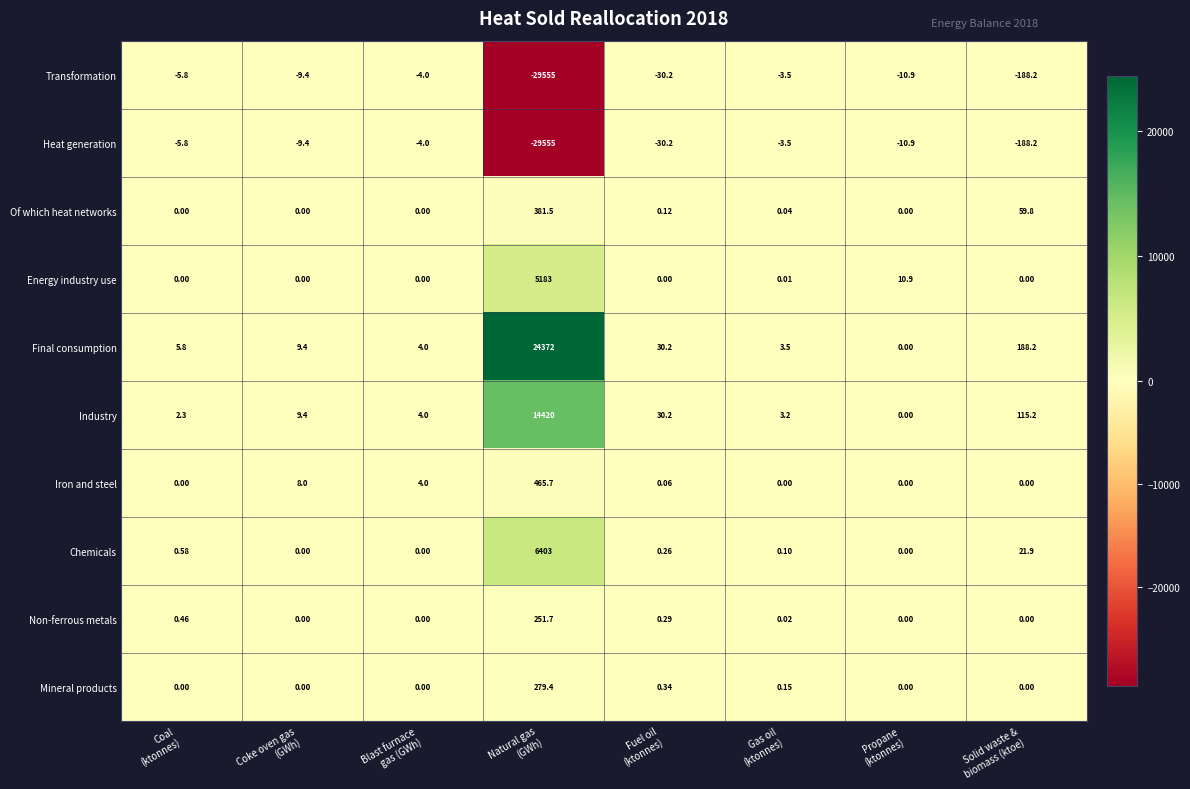

How many data points does each series have?

8